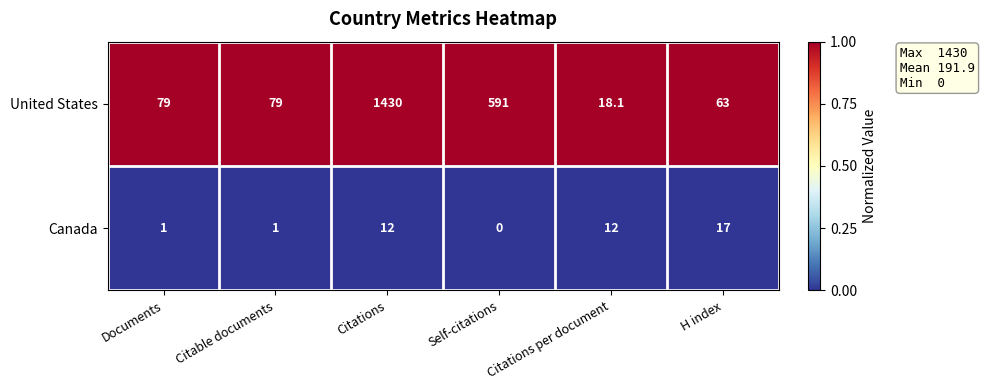

How many distinct data groups are displayed?

2